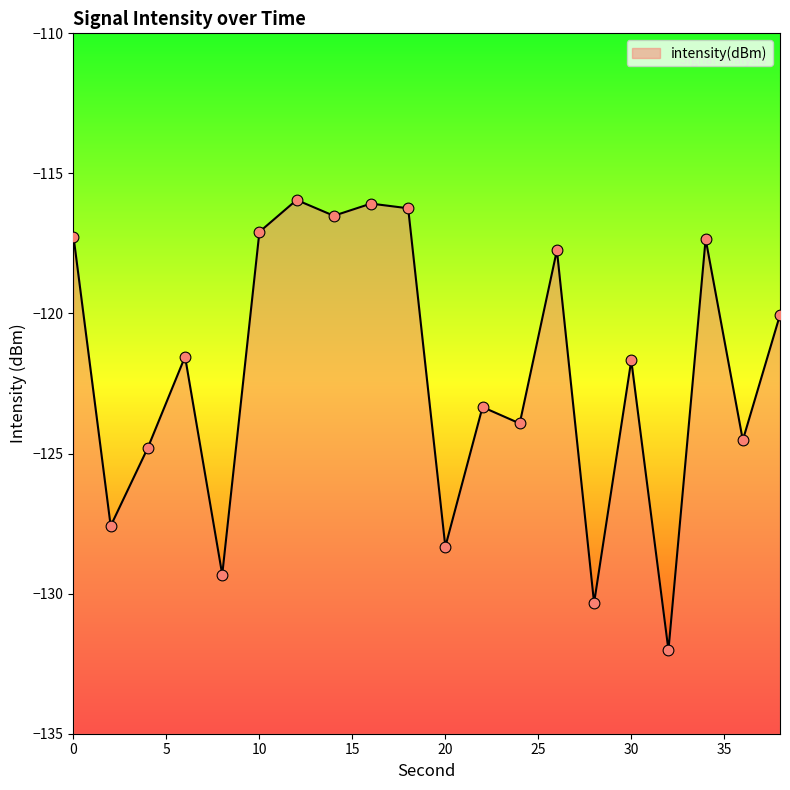

What is the change in value from 22 to 28?

-7.0